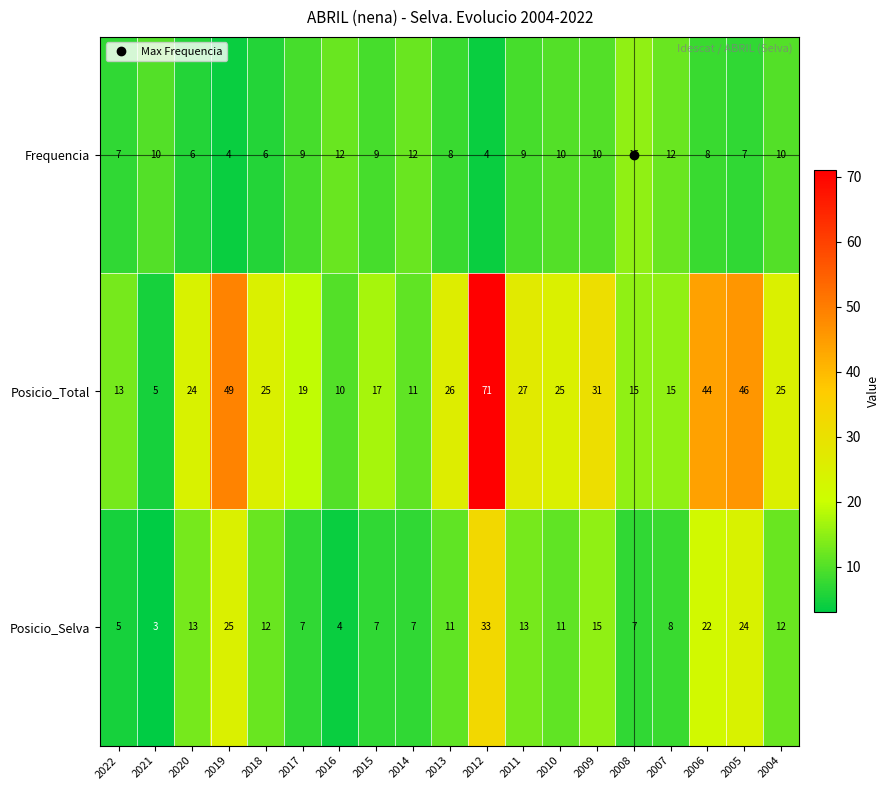

What value does the Frequencia series have at 2010, to the nearest 5?

10